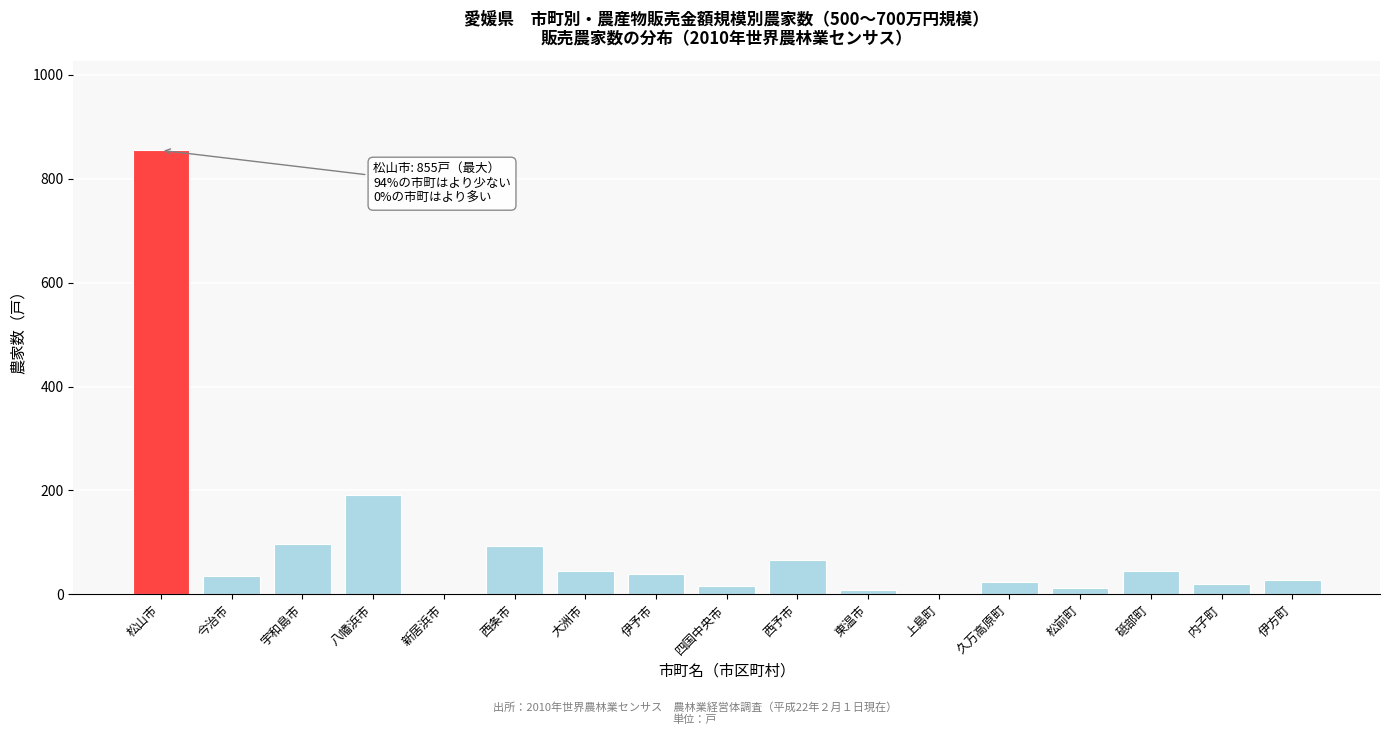

Which has a higher value, 西条市 or 砥部町?

西条市